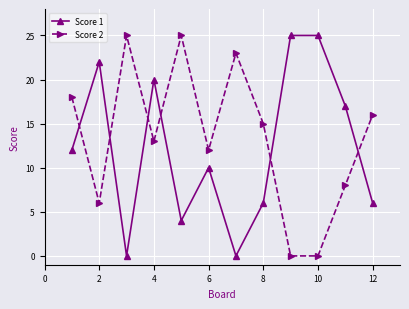

Reading right to left, transcribe all the data shown in this chart.

Score 1: 6	17	25	25	6	0	10	4	20	0	22	12
Score 2: 16	8	0	0	15	23	12	25	13	25	6	18